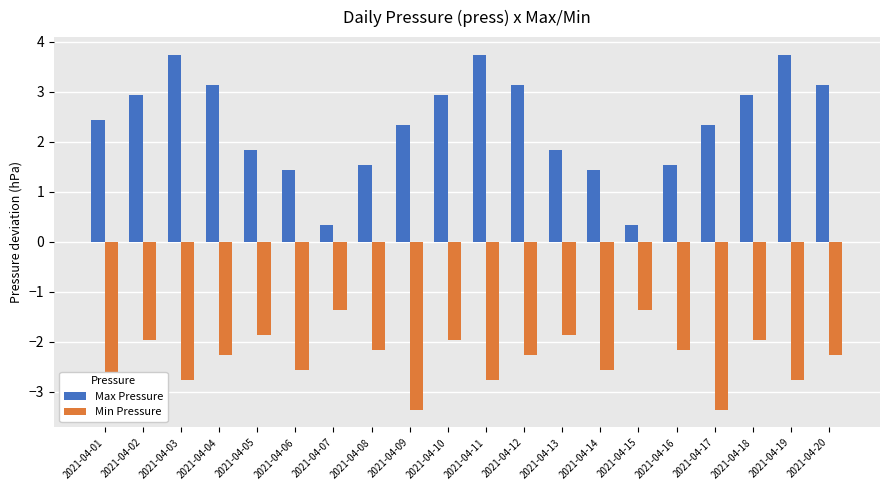

What is the sum of the Min Pressure values at 2021-04-10 and 2021-04-11?

-4.7